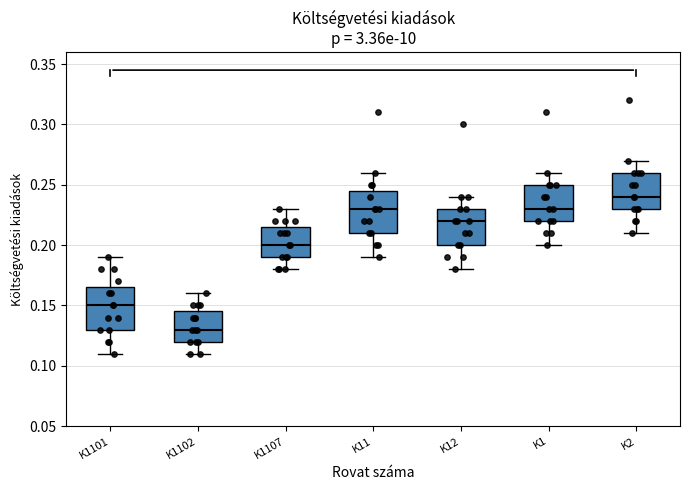

Which box's median line is the lowest?

K1102